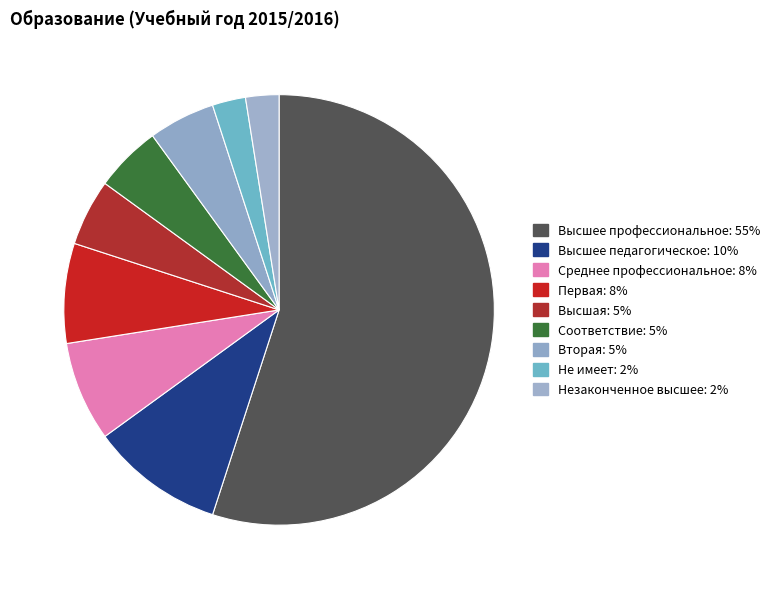

Does Среднее профессиональное represent more than half of the total?

No